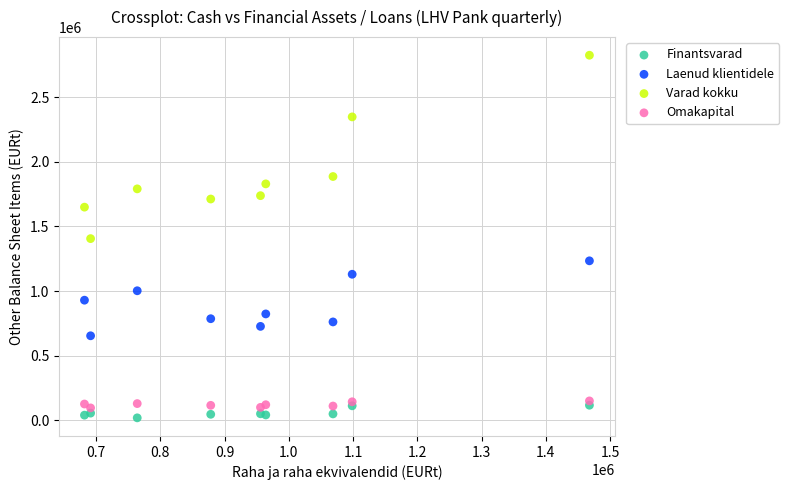

Which series has the widest spread of Y values?

Varad kokku